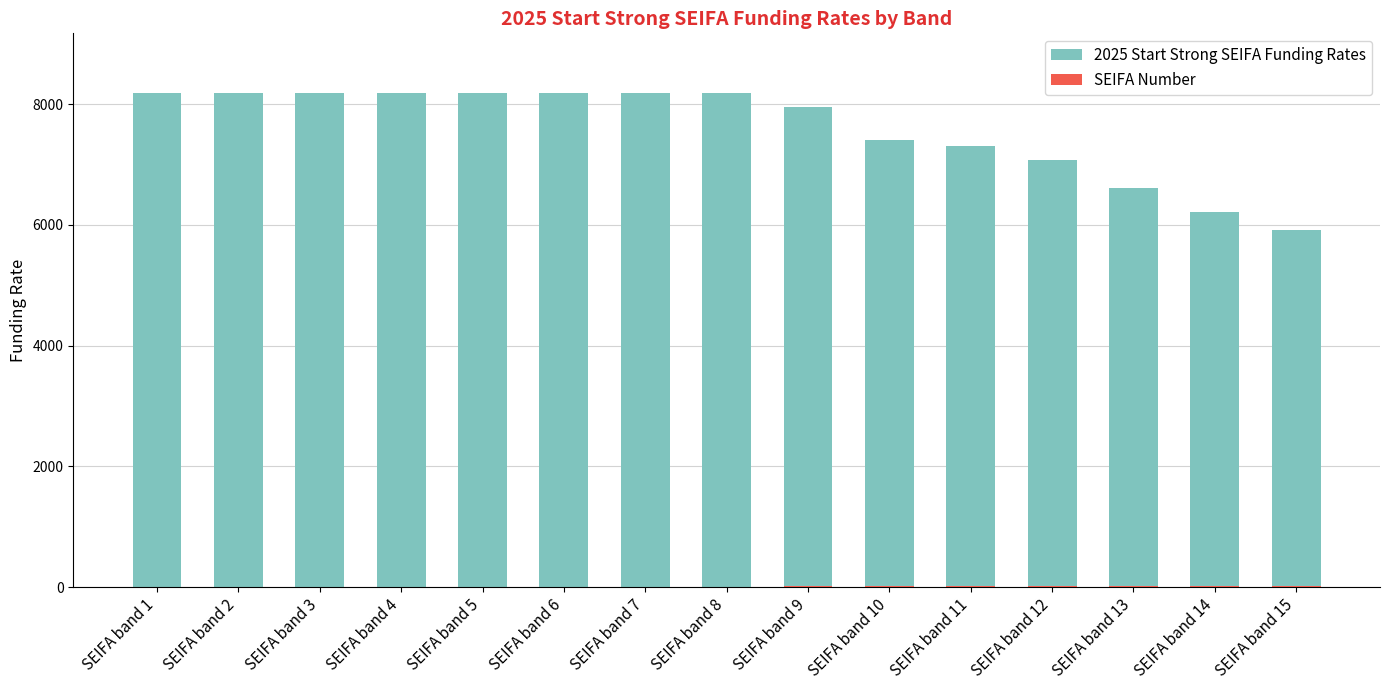

At how many categories does at least one series exceed 7656?

9